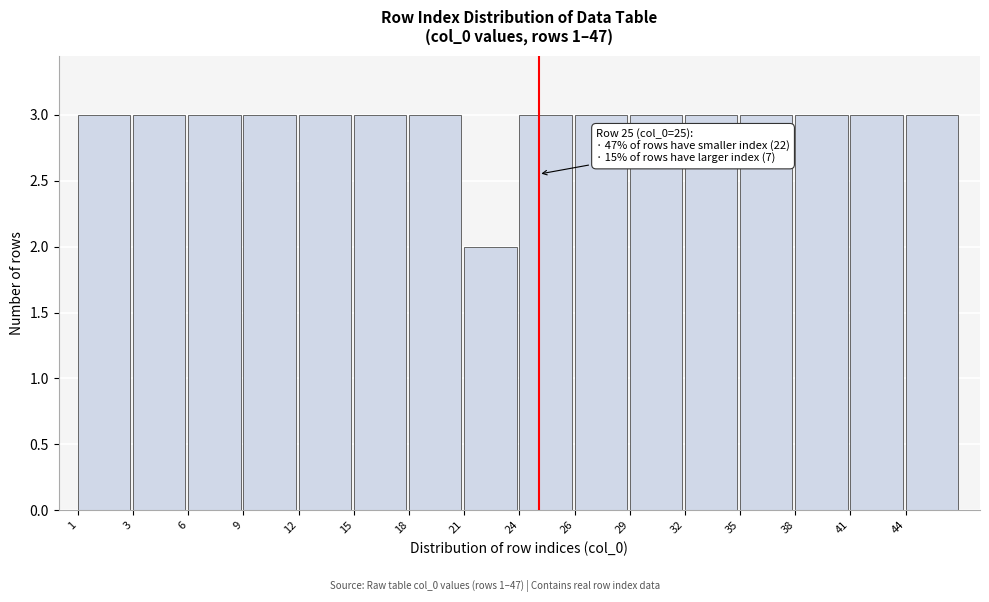

Reading left to right, what are all the values shown in this chart?

3	3	3	3	3	3	3	2	3	3	3	3	3	3	3	3